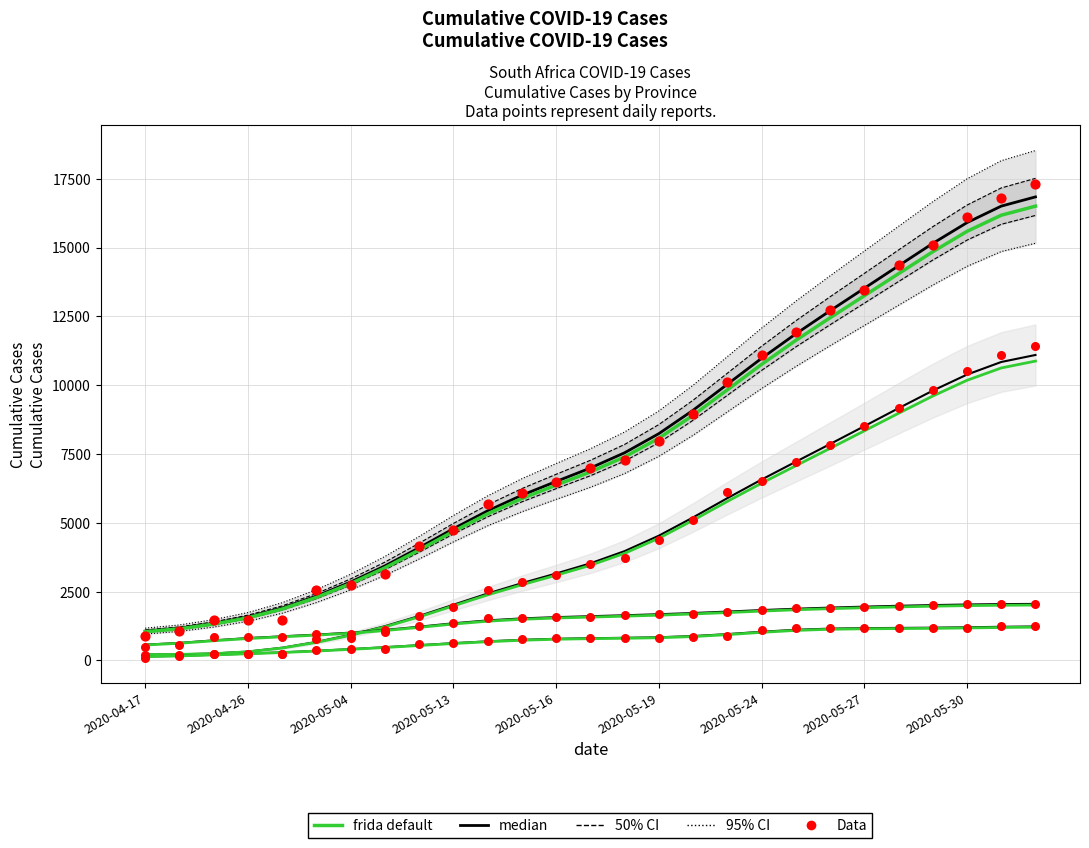

What is the total value across all series at 2020-04-28?

2793